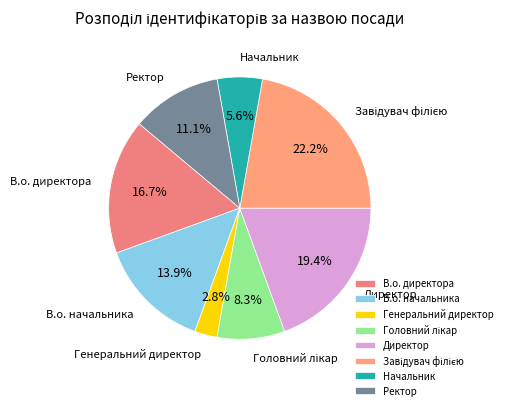

What is the smallest slice in the pie chart?

Генеральний директор